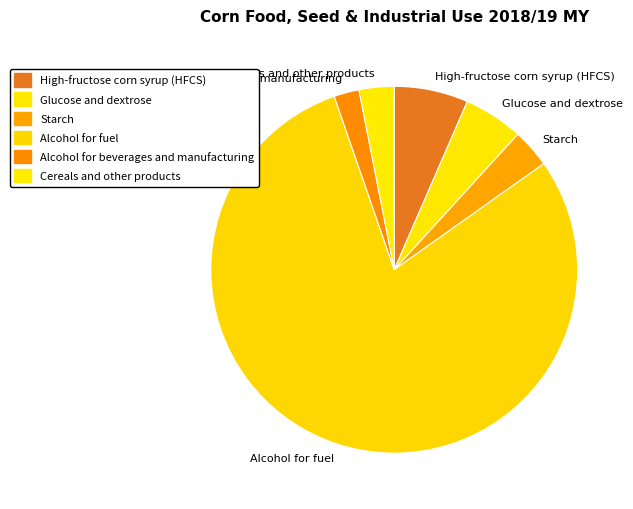

Between Cereals and other products and Glucose and dextrose, which is larger?

Glucose and dextrose